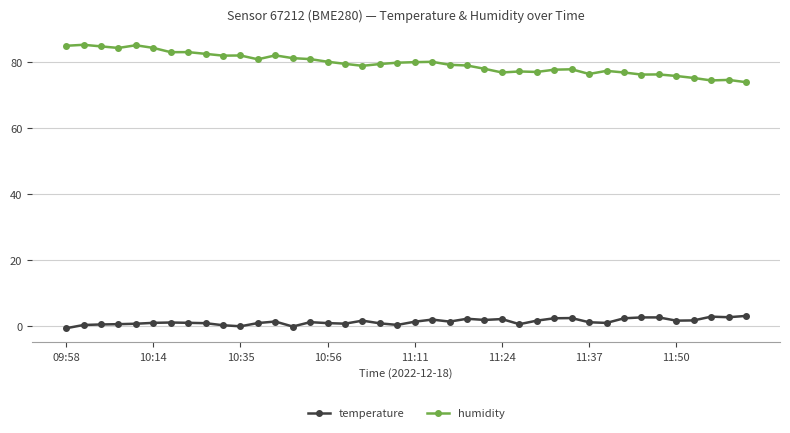

Does the chart display data point markers on the line(s)?

Yes